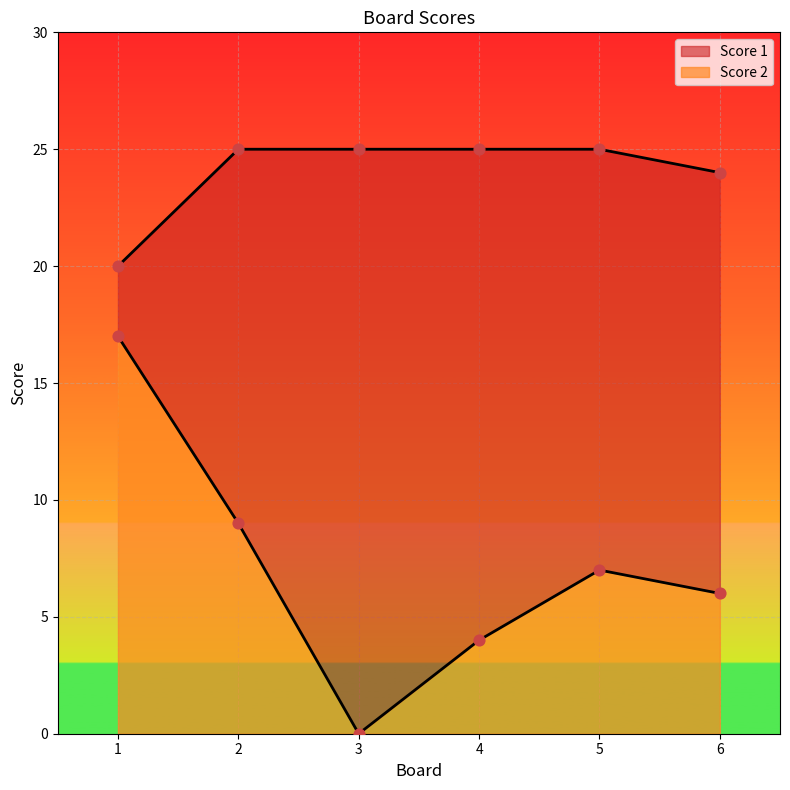

At how many categories does at least one series exceed 24?

4